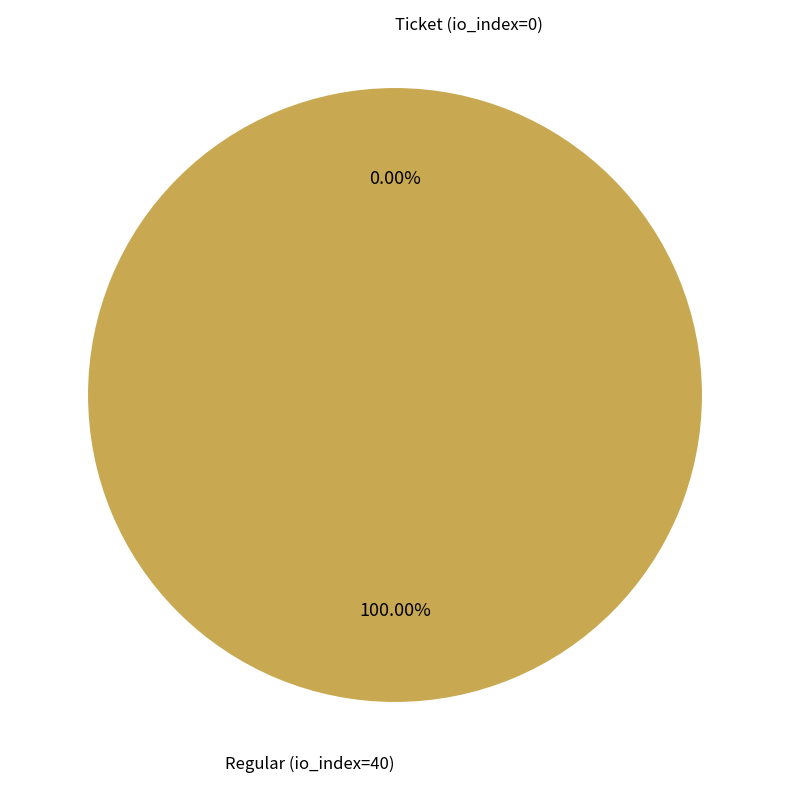

Which slice represents more than half of the pie?

Regular (io_index=40)